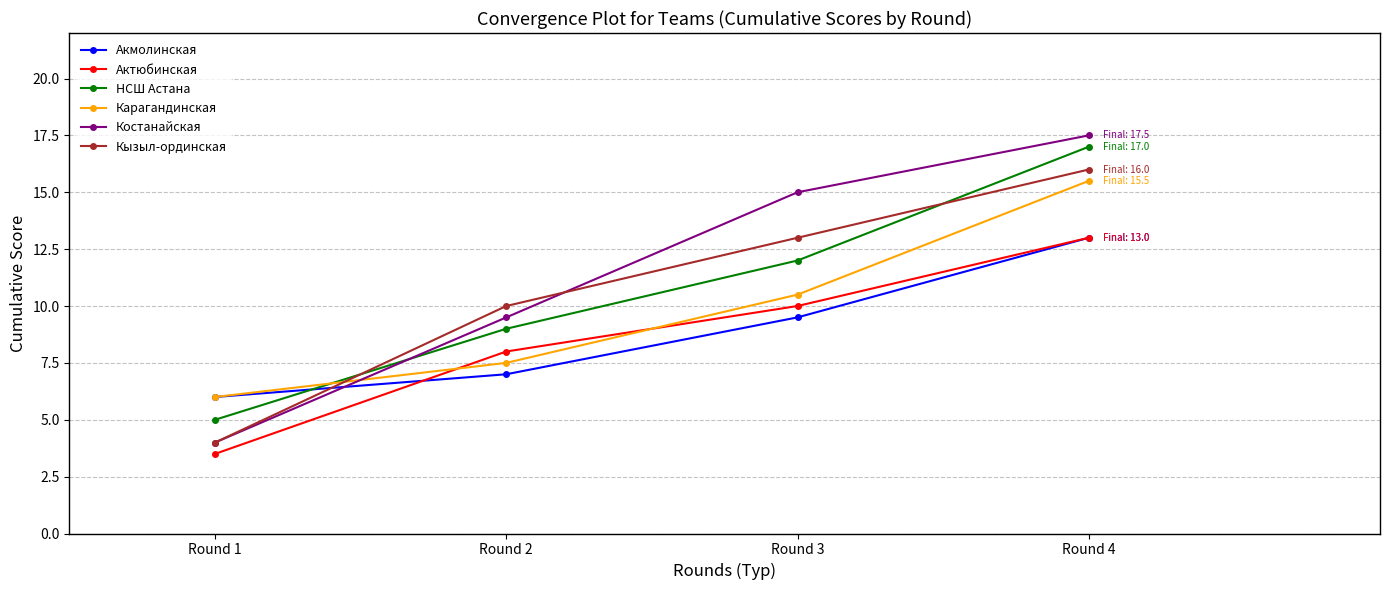

What is the approximate value of Карагандинская at Round 1?

6.0